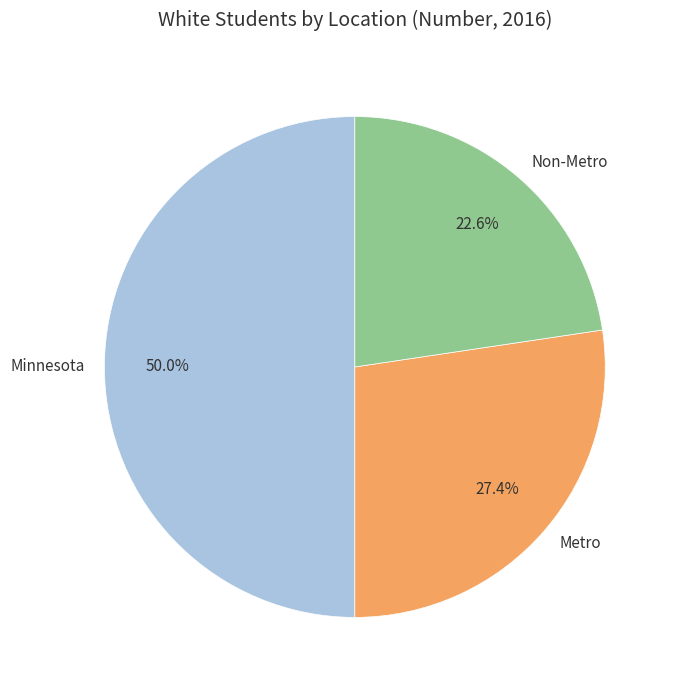

To the nearest percent, what is the difference between the Non-Metro and Metro slice percentages?

5%